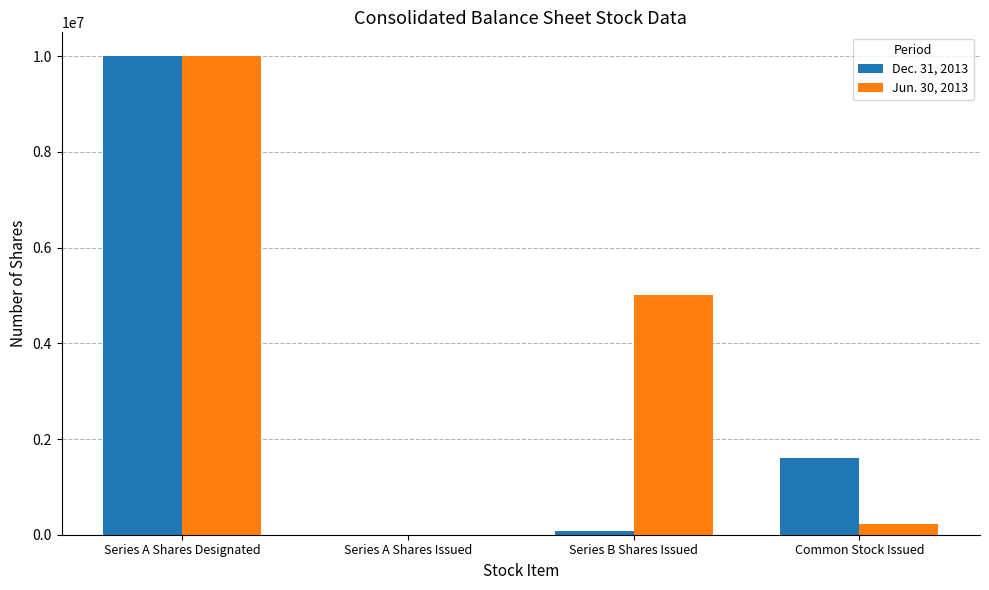

Which series has the largest total across all categories?

Jun. 30, 2013